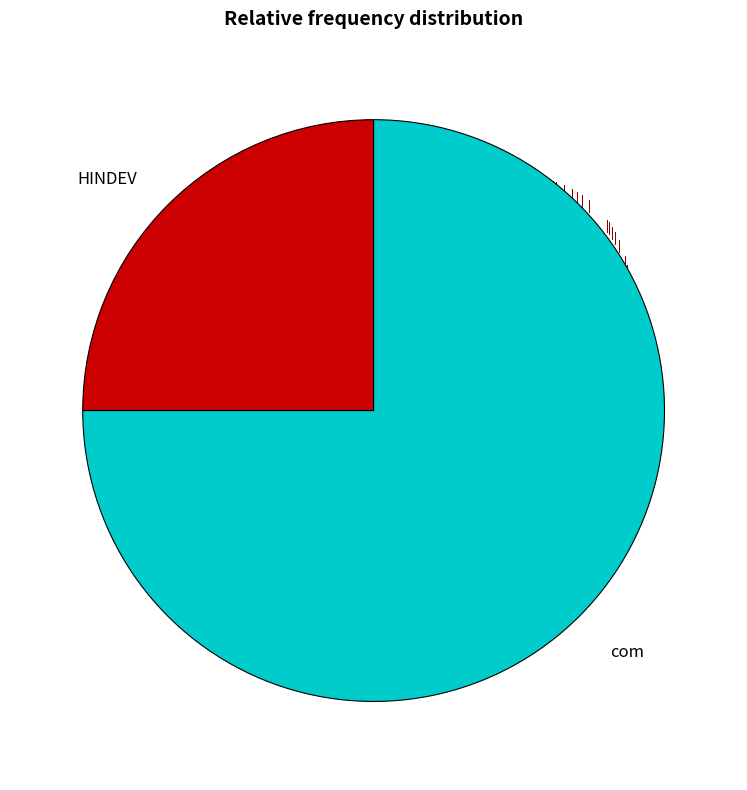

How many segments does this pie chart have?

2